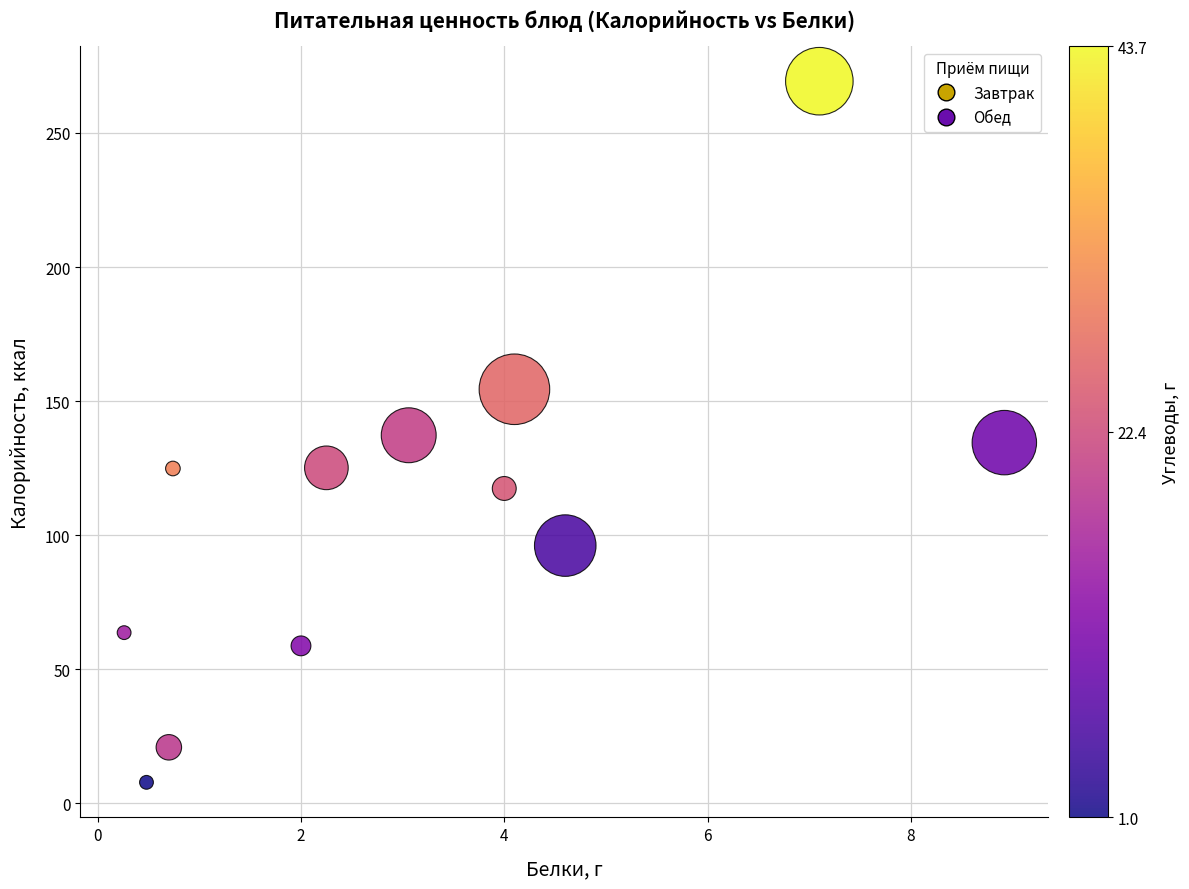

What is the range of Y values (max minus min)?

261.5